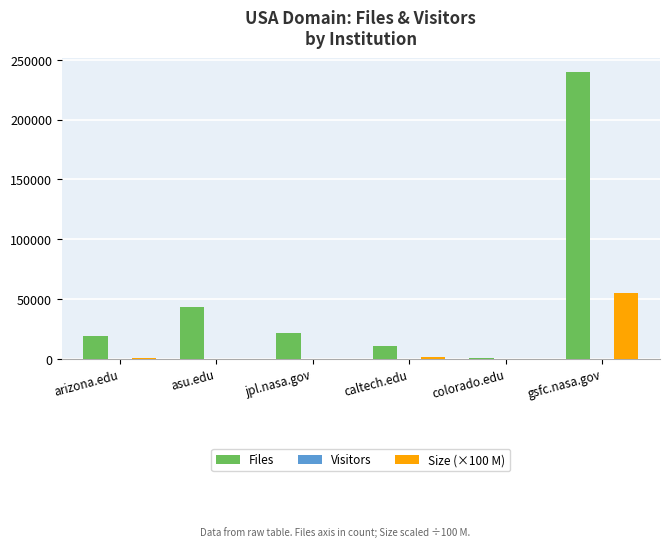

Which series has the largest total across all categories?

Files